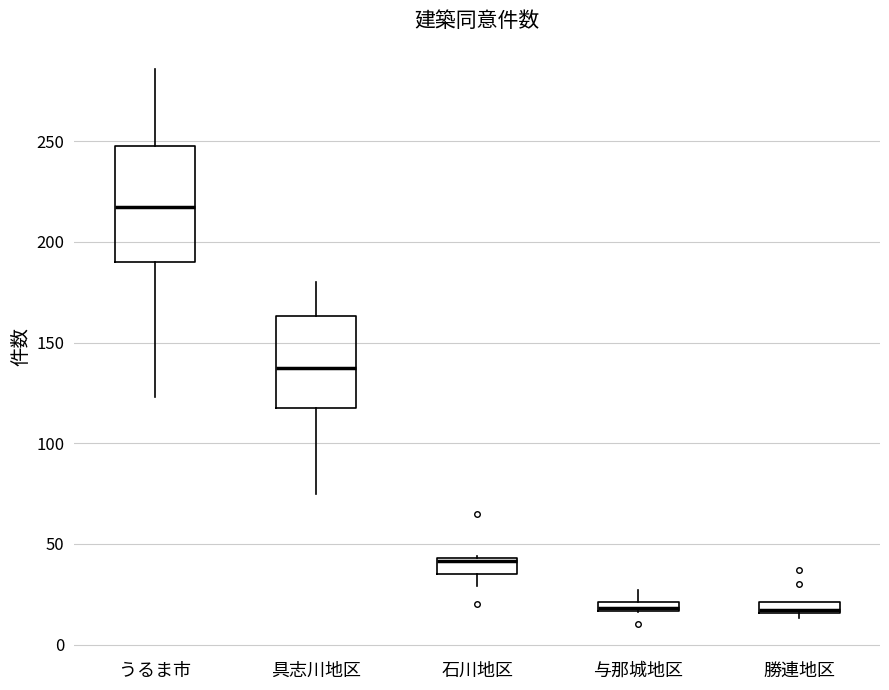

Where does the median line of the box for 具志川地区 sit on the y-axis? The values are not printed on the chart, so give them approximately, as read against the axis.

140